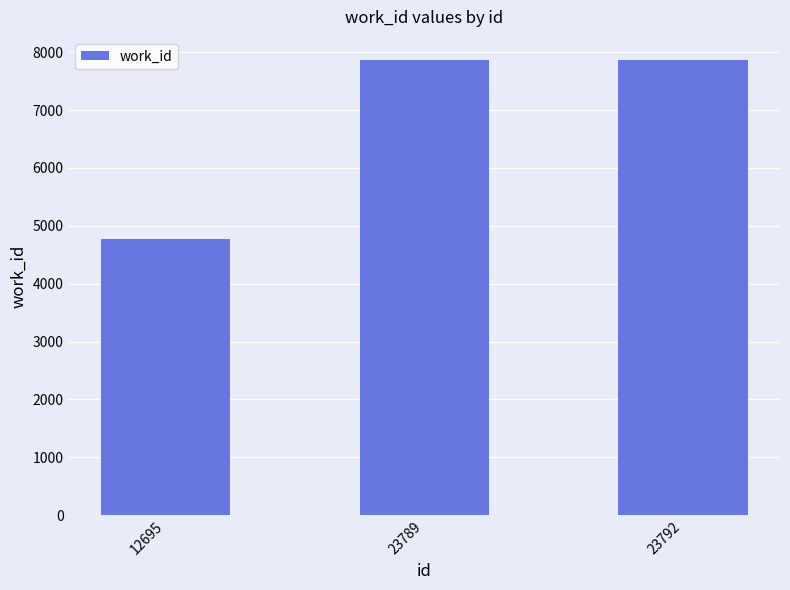

Count the values in the range 4780 to 7870.

3